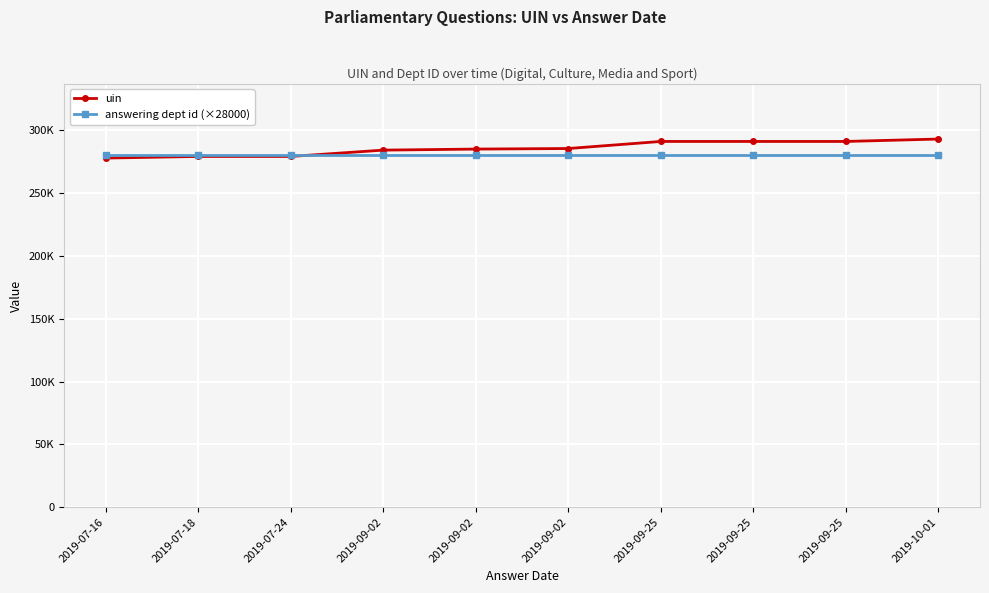

Is this an area chart (filled region under the line)?

No